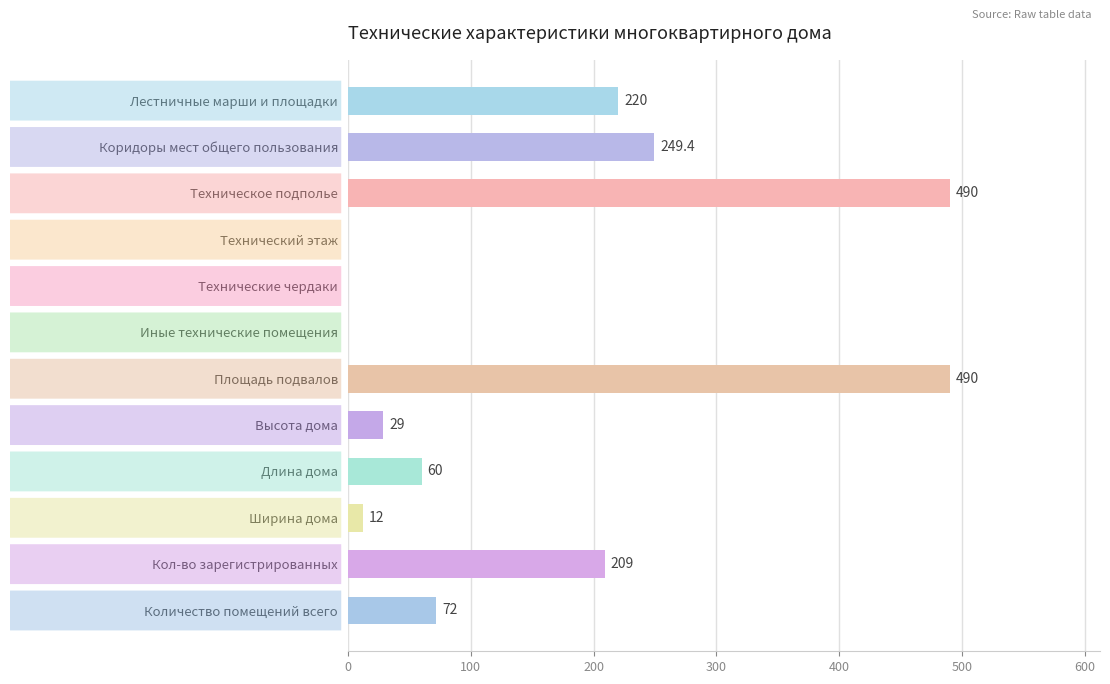

What value does the data have at Техническое подполье?

490.0